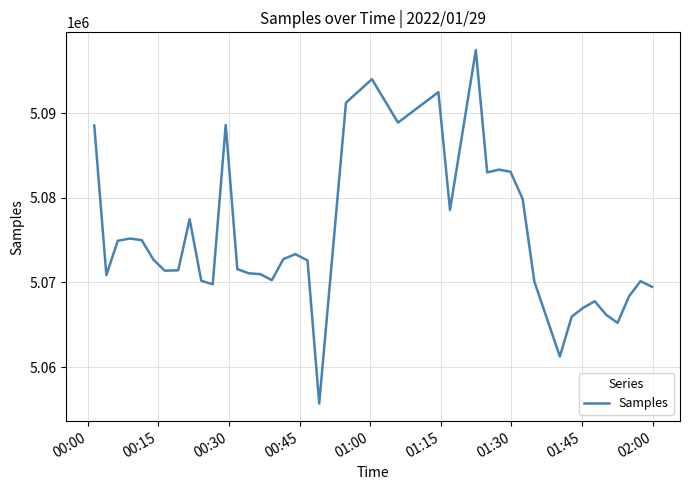

What is the smallest value displayed?

5055686